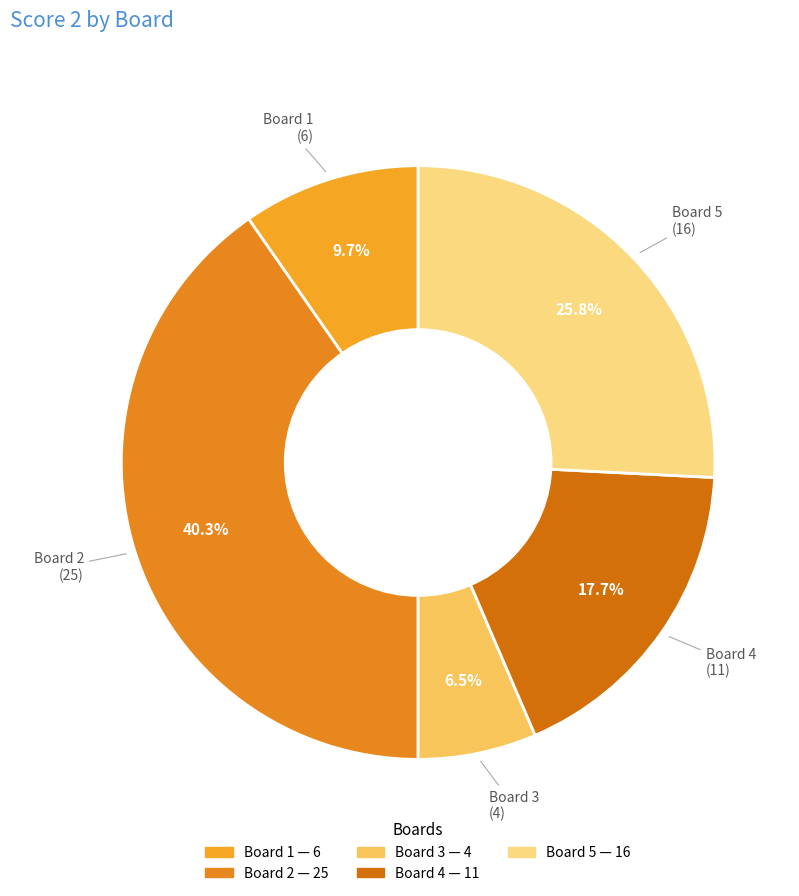

To the nearest percent, what is the difference between the largest and smallest slice percentages?

34%